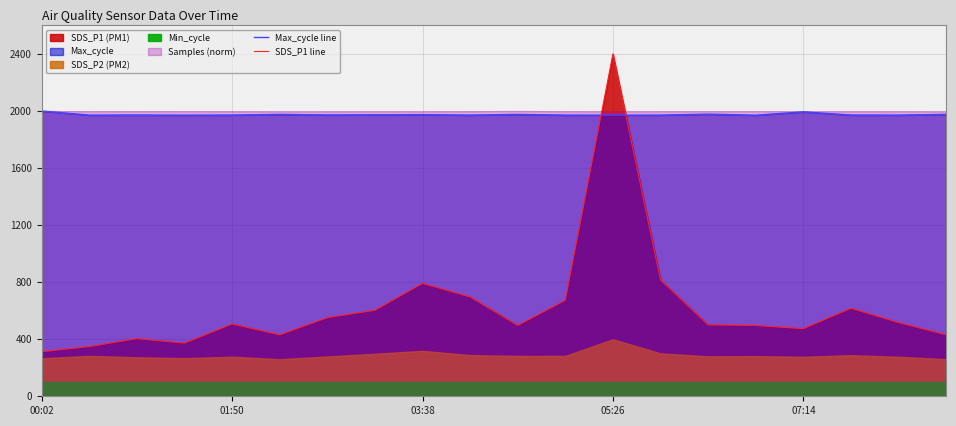

True or false: SDS_P1 line has more than 0 interior local peaks.

True